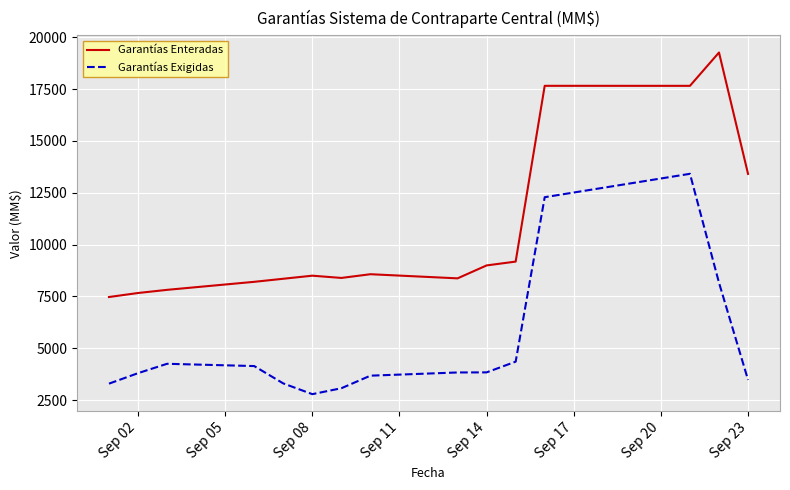

What is the difference between the maximum and minimum values in the Garantías Exigidas series?

10626.4